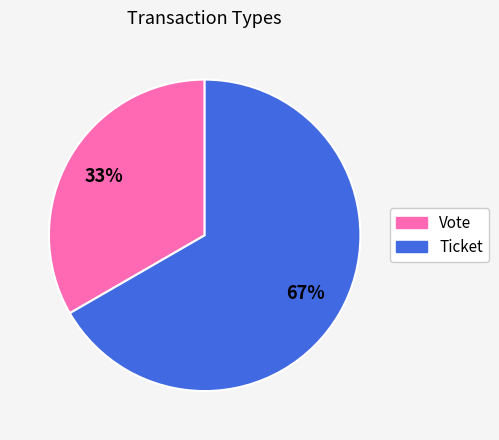

Which slice is the smallest?

Vote